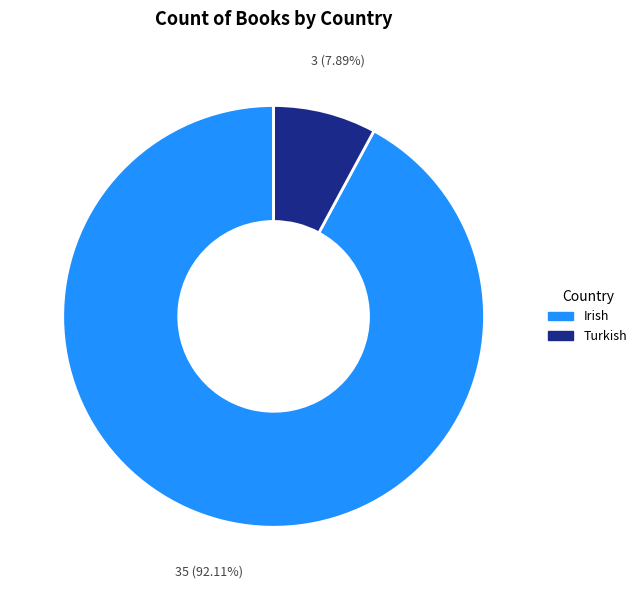

Rank the categories by value from lowest to highest.

Turkish, Irish